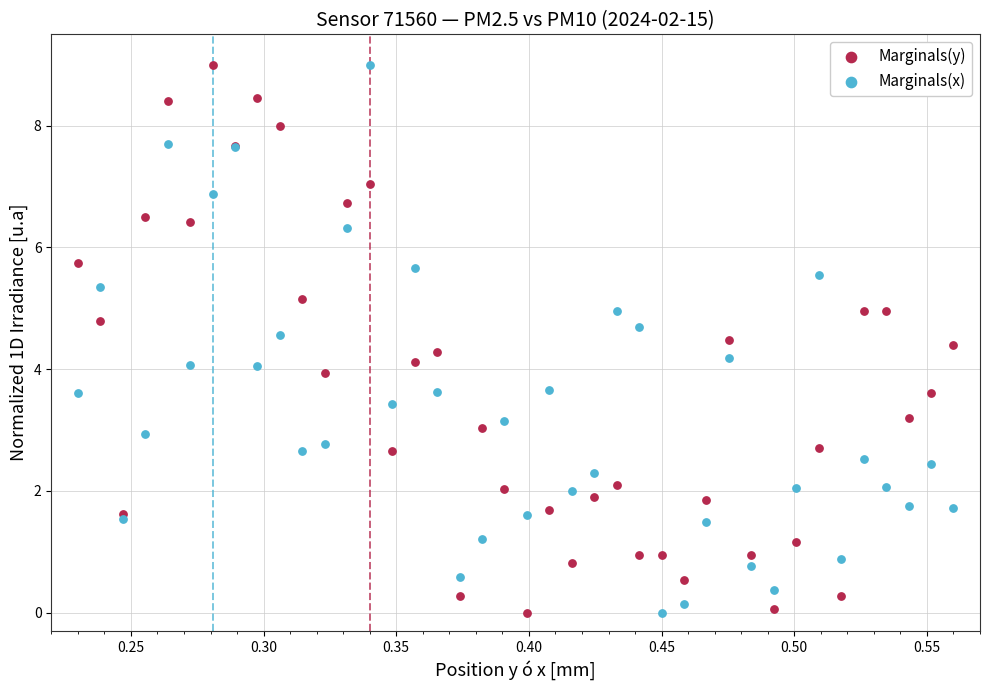

What is the X range (max minus min) for the scatter plot?

0.3